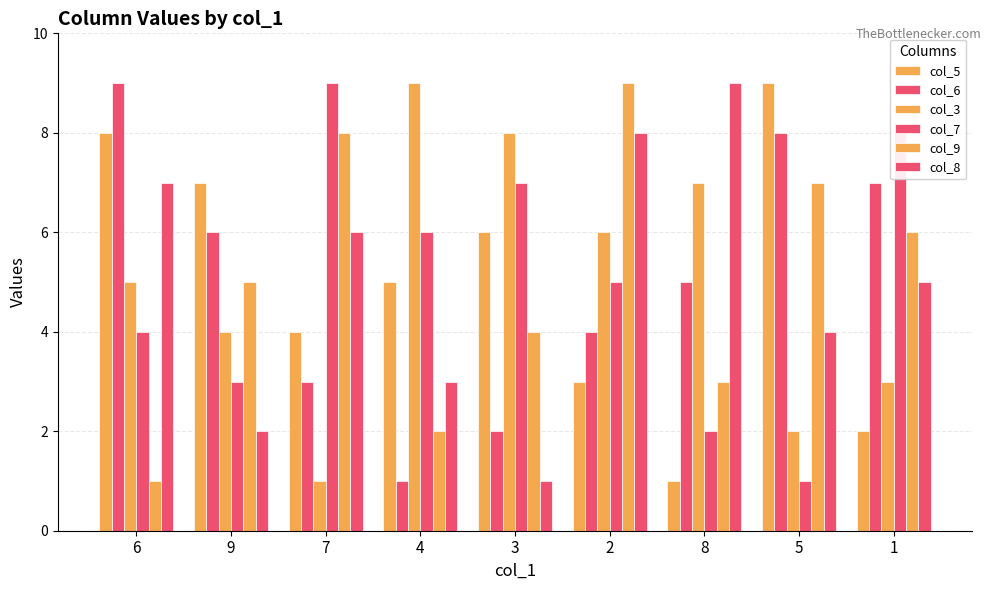

How many bars are there in each group?

6